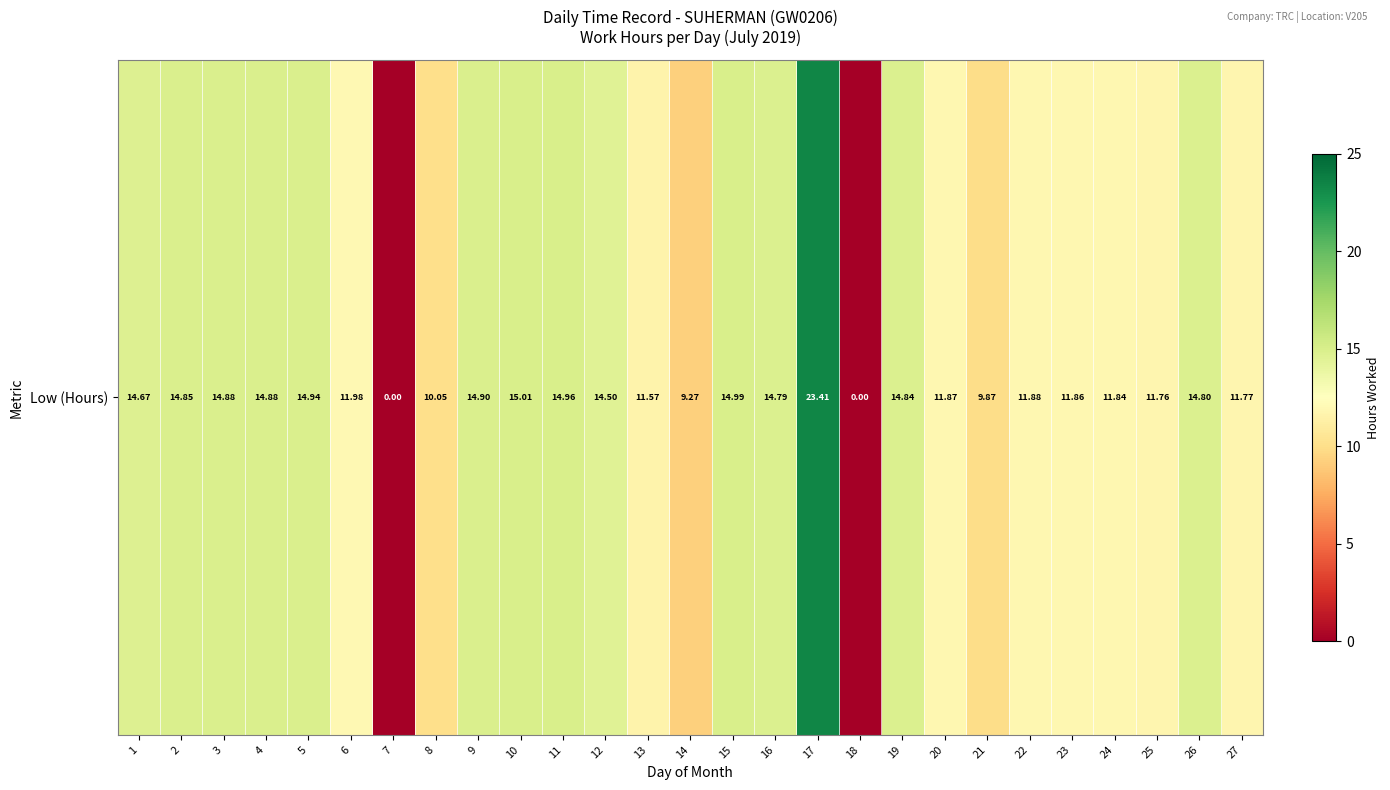

Reading left to right, what are all the values shown in this chart?

14.7	14.8	14.9	14.9	14.9	12.0	0.0	10.1	14.9	15.0	15.0	14.5	11.6	9.3	15.0	14.8	23.4	0.0	14.8	11.9	9.9	11.9	11.9	11.8	11.8	14.8	11.8